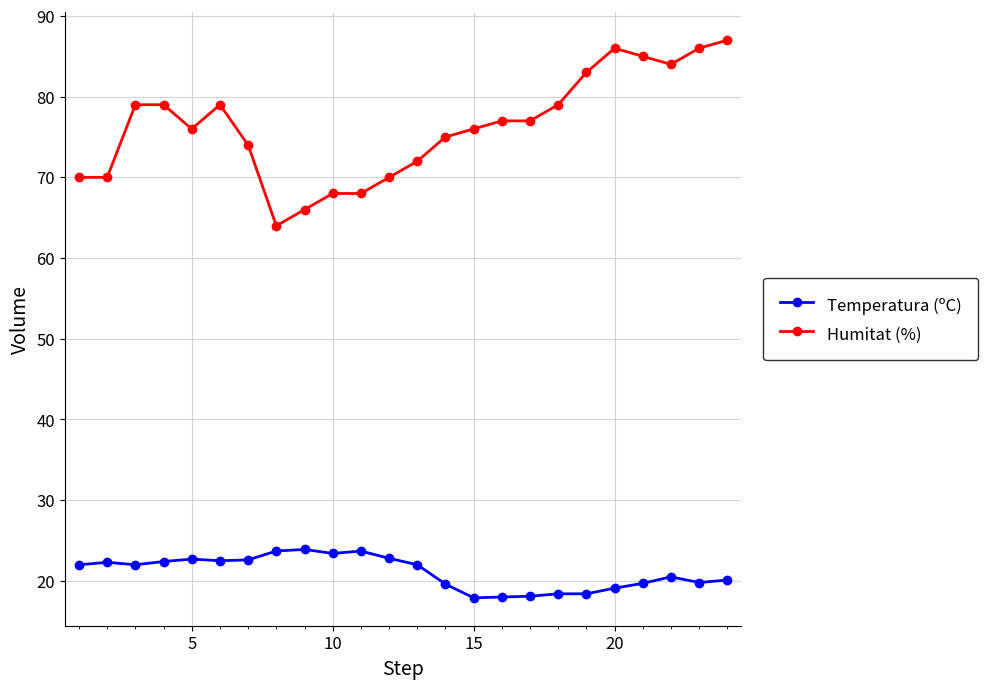

What is the highest value of the Humitat (%) series?

87.0